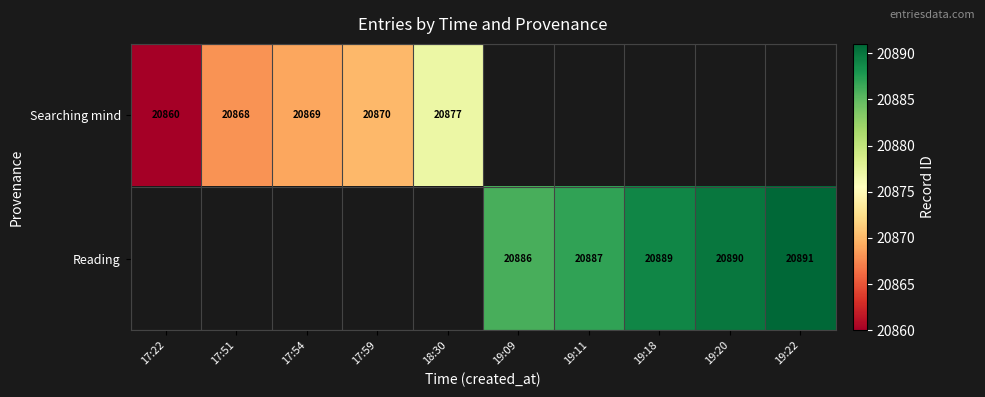

Count the number of categories in the chart.

10